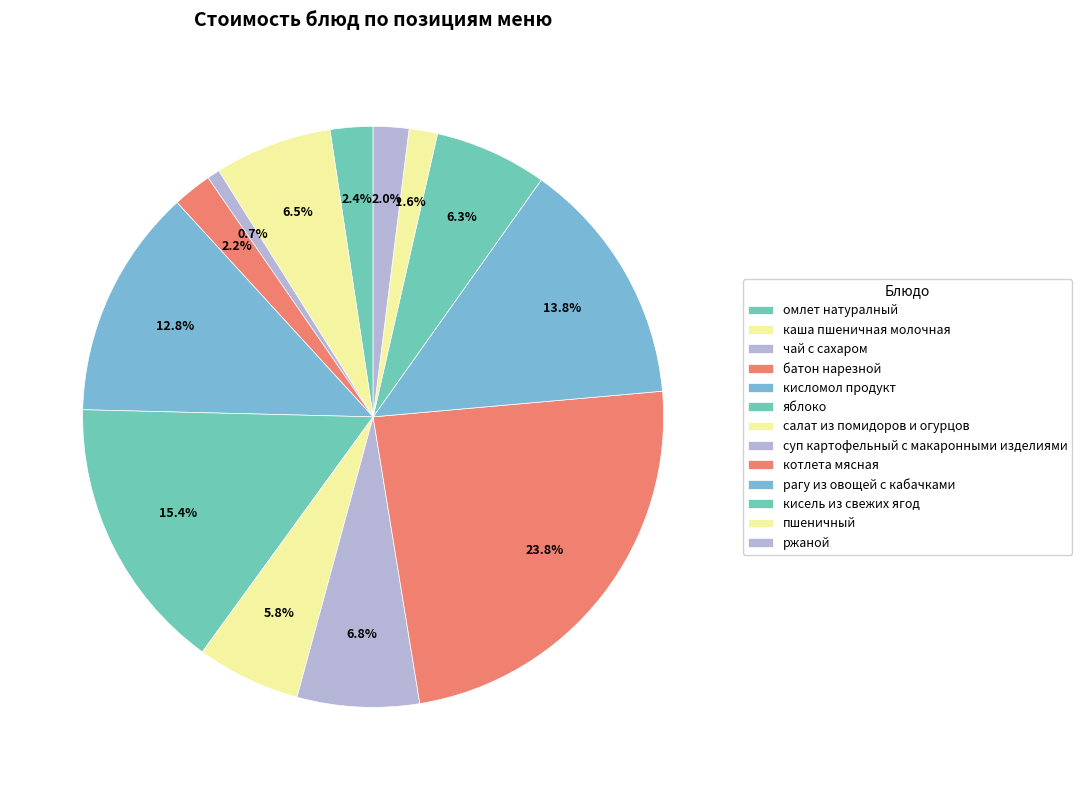

Count the number of slices in the pie.

13